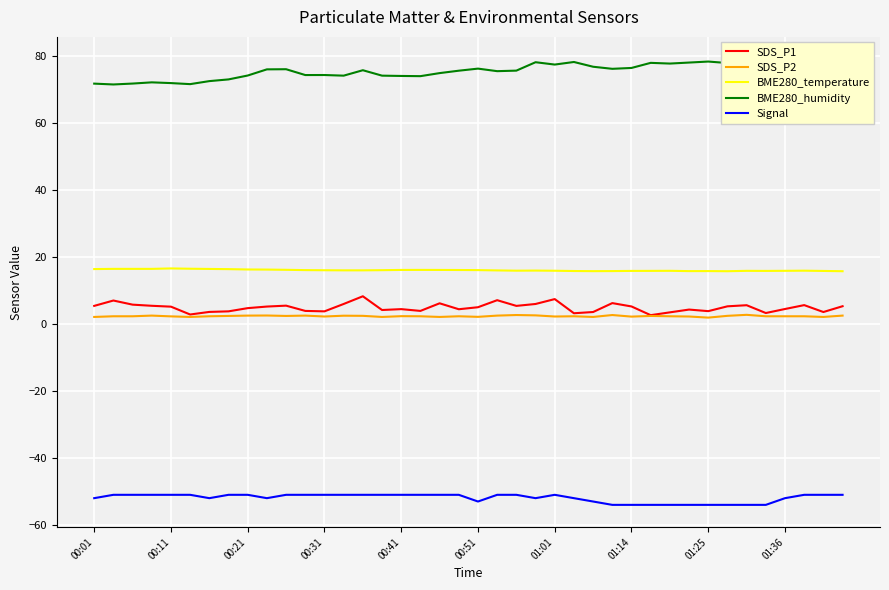

Rank the series by their maximum value, from highest to lowest.

BME280_humidity, BME280_temperature, SDS_P1, SDS_P2, Signal